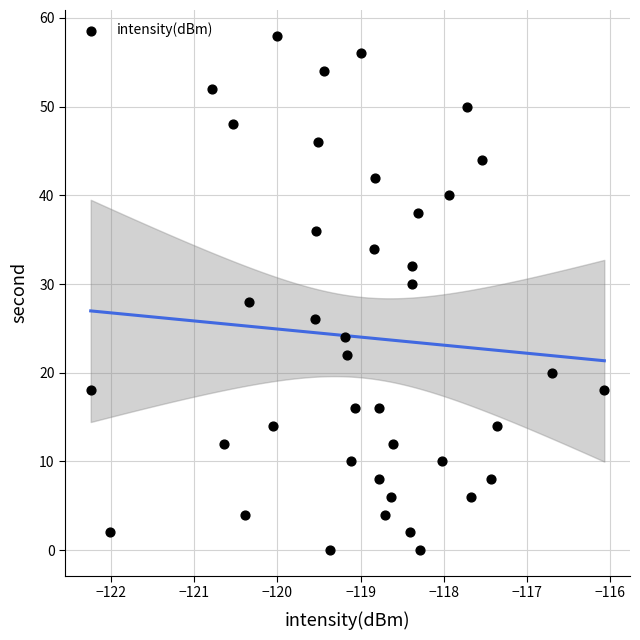

What is the range of Y values (max minus min)?

58